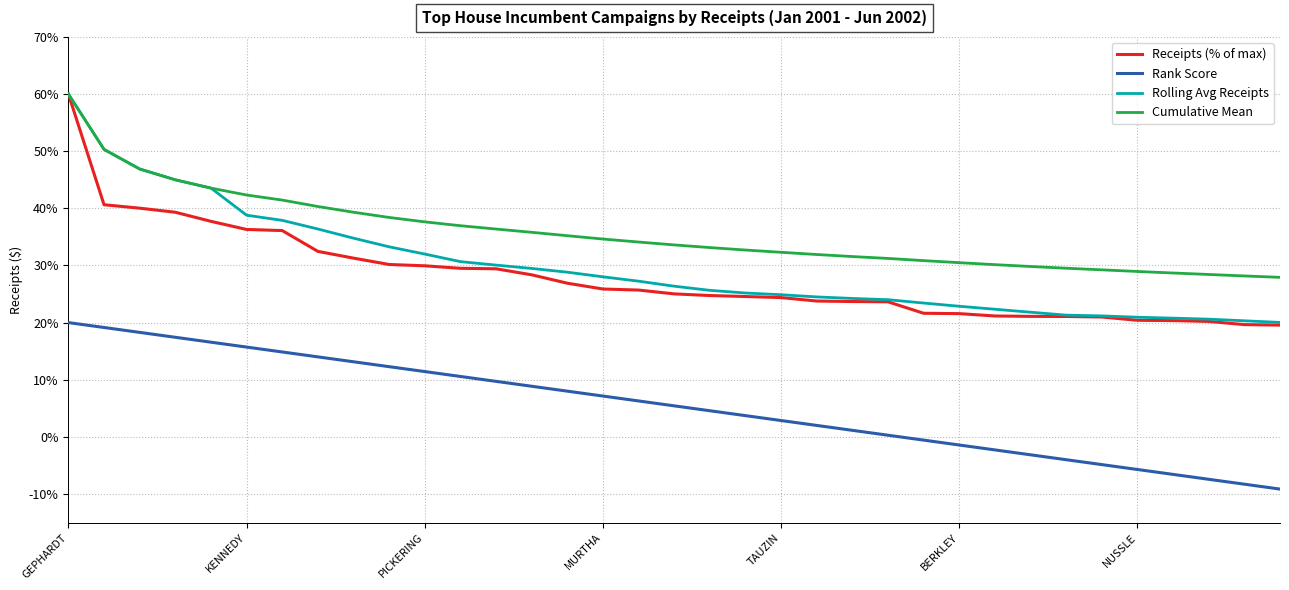

Which series has the largest total across all categories?

Cumulative Mean